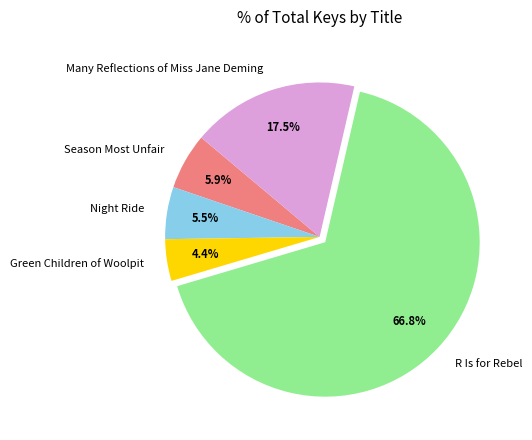

What percentage is NOT represented by Green Children of Woolpit?

95.6%